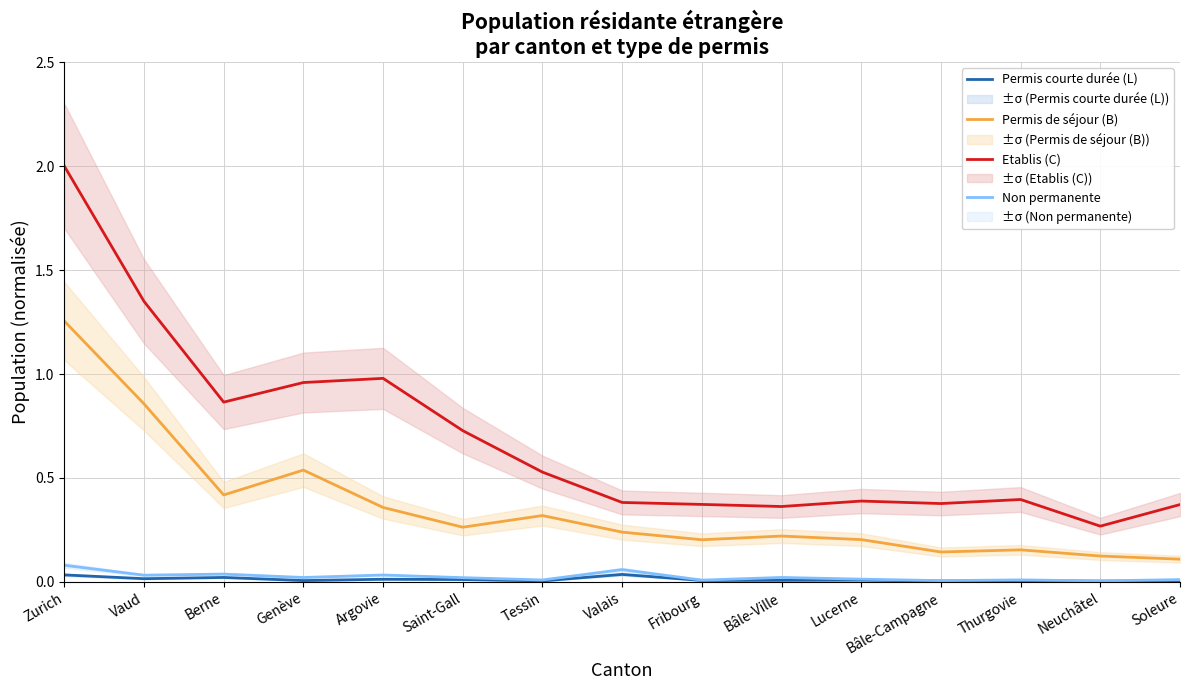

Does the chart display data point markers on the line(s)?

No